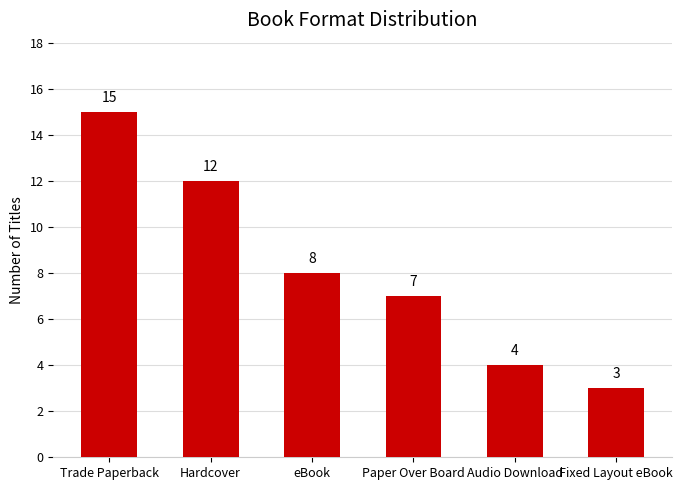

Reading left to right, extract all data points from this chart.

Trade Paperback=15	Hardcover=12	eBook=8	Paper Over Board=7	Audio Download=4	Fixed Layout eBook=3